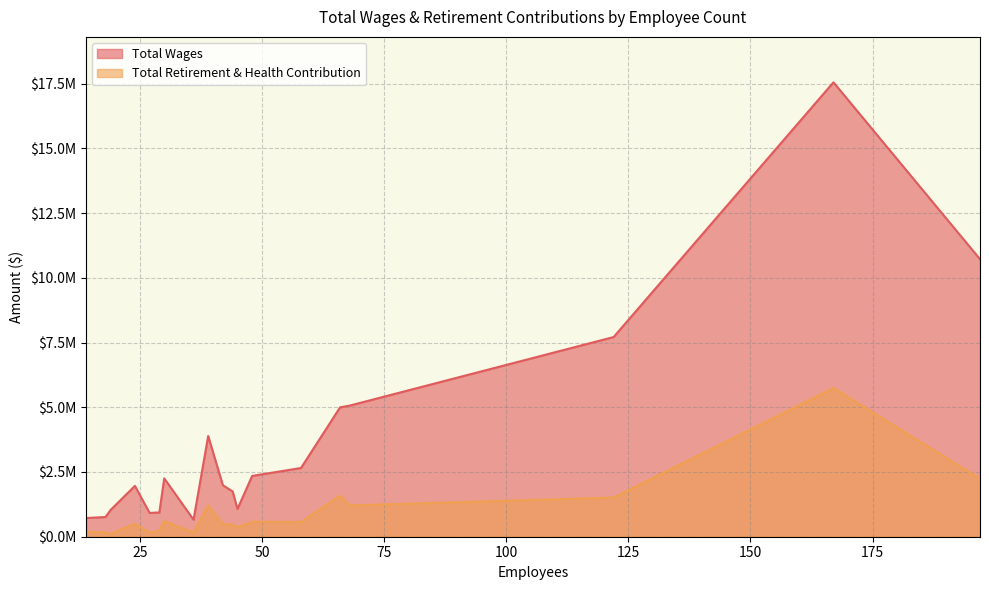

Rank the series at 68 from highest to lowest value.

Total Wages, Total Retirement & Health Contribution